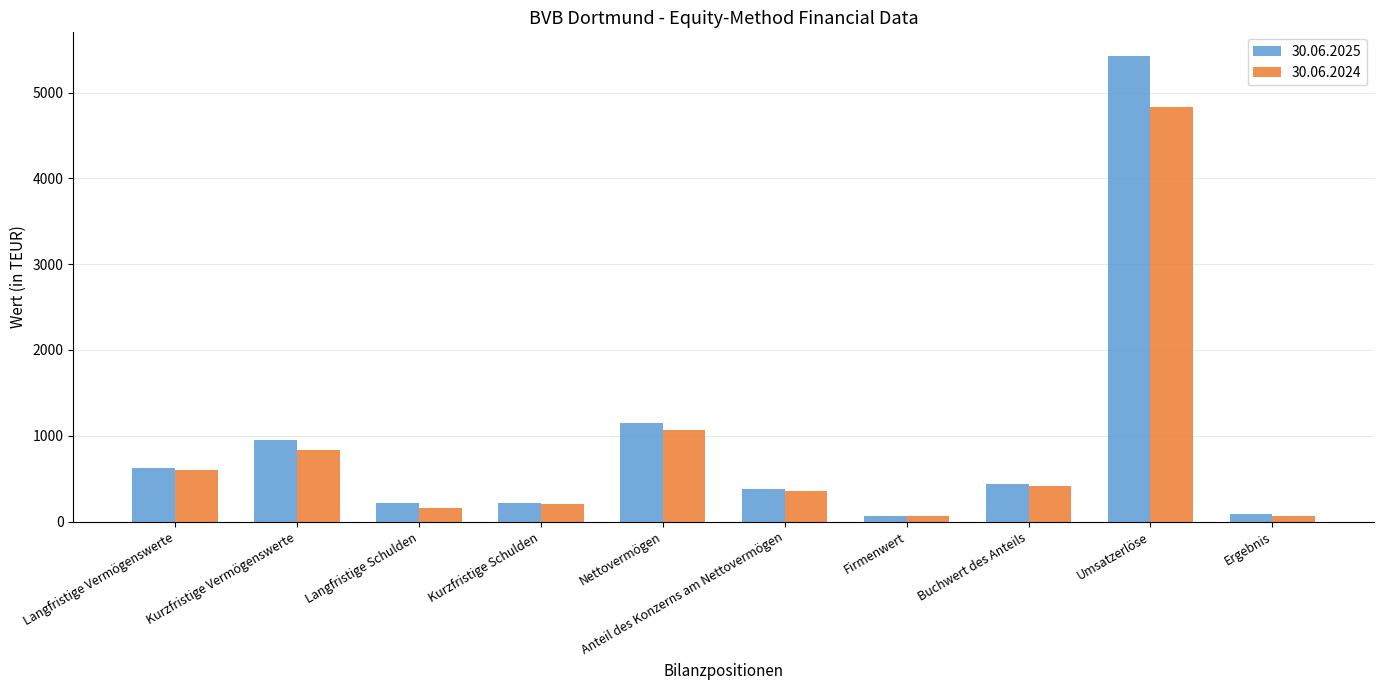

Which label corresponds to the largest value in the chart?

Umsatzerlöse